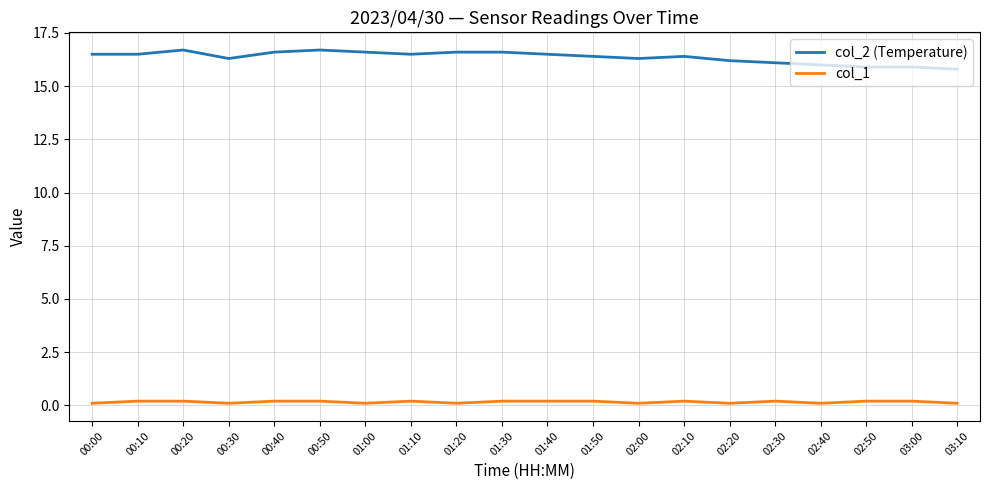

Reading left to right, what are all the values shown in this chart?

col_2 (Temperature): 16.5	16.5	16.7	16.3	16.6	16.7	16.6	16.5	16.6	16.6	16.5	16.4	16.3	16.4	16.2	16.1	16.0	15.9	15.9	15.8
col_1: 0.1	0.2	0.2	0.1	0.2	0.2	0.1	0.2	0.1	0.2	0.2	0.2	0.1	0.2	0.1	0.2	0.1	0.2	0.2	0.1